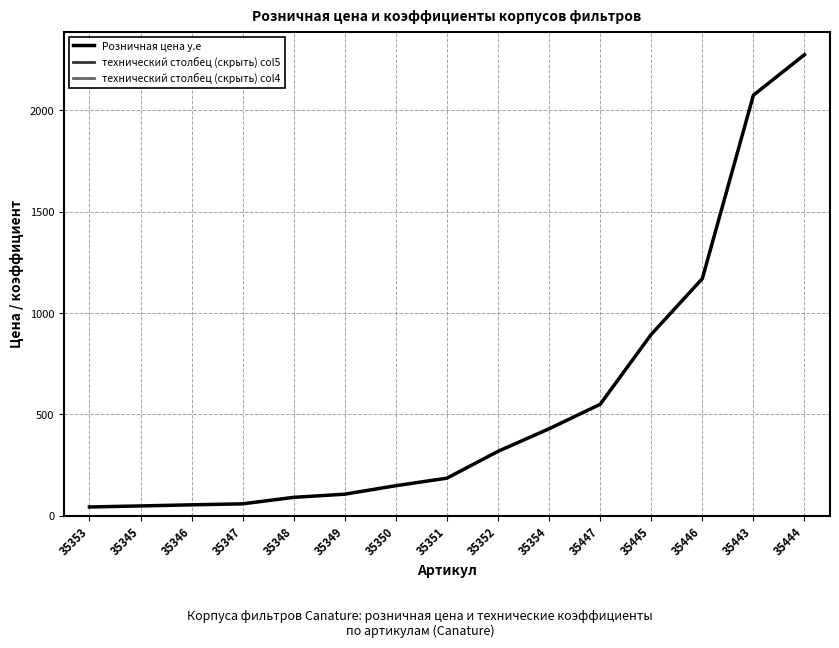

At which category is the sum across all series the highest?

35444